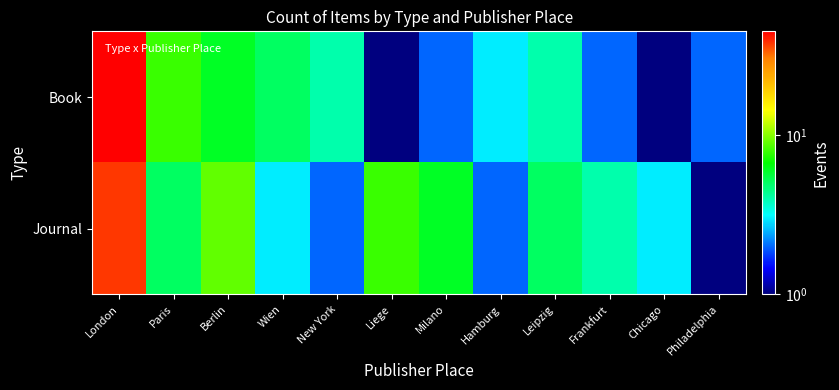

Which has a higher value, London or Milano?

London